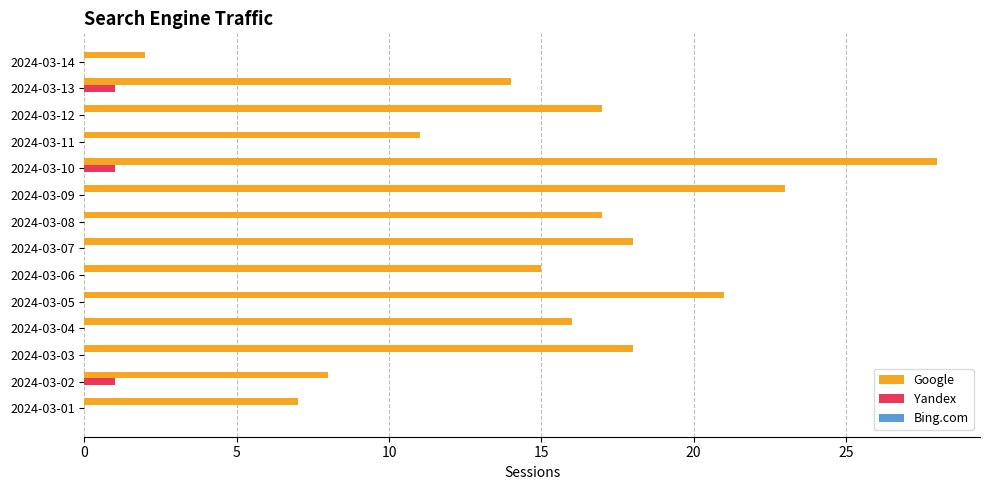

Between 2024-03-10 and 2024-03-07, which series saw the biggest shift?

Google